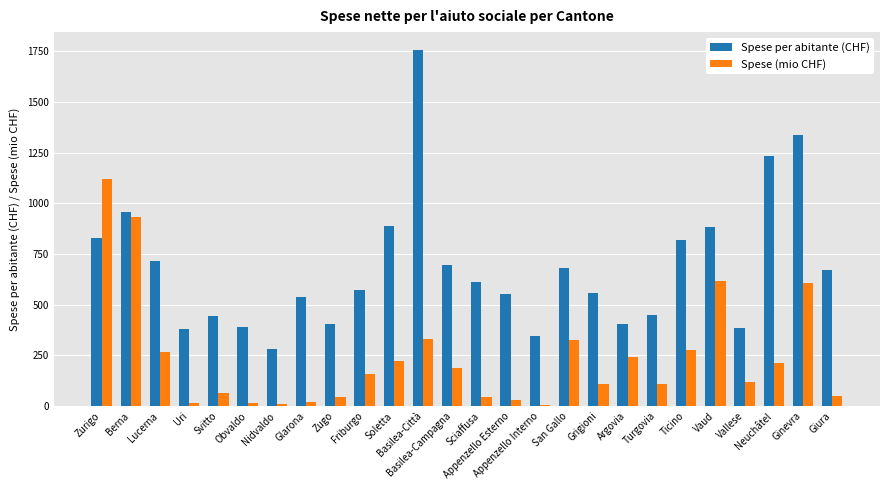

Which series has the largest total across all categories?

Spese per abitante (CHF)